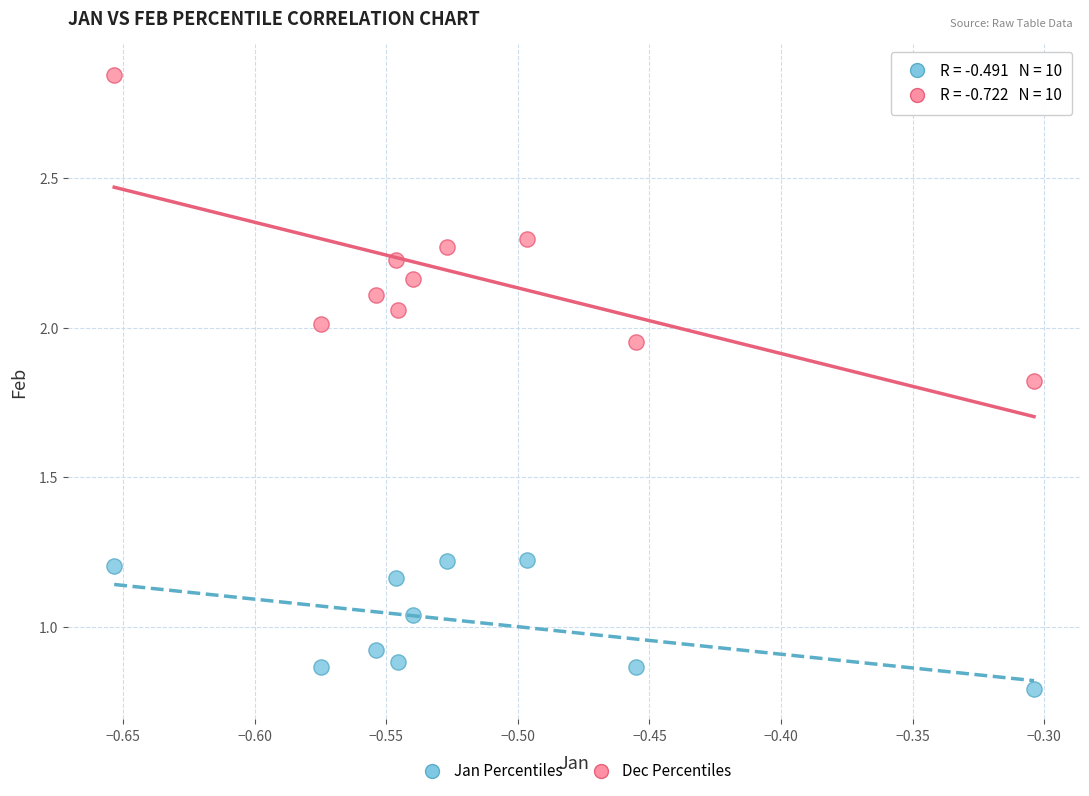

Across all data points, what is the range of X values (max minus min)?

0.3